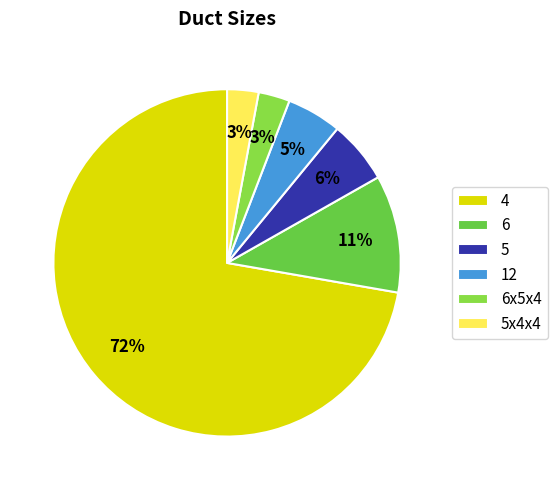

Is there a majority slice in this chart?

Yes